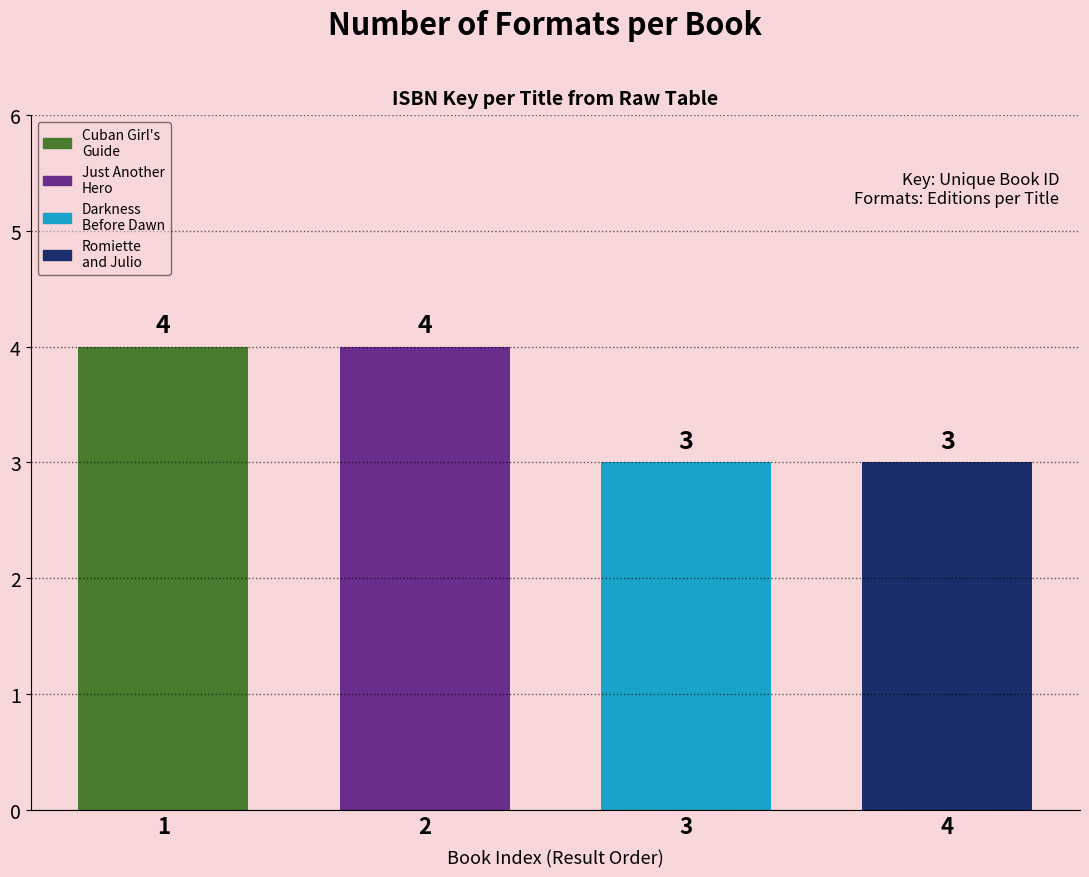

Count the values in the range 3 to 4.

4